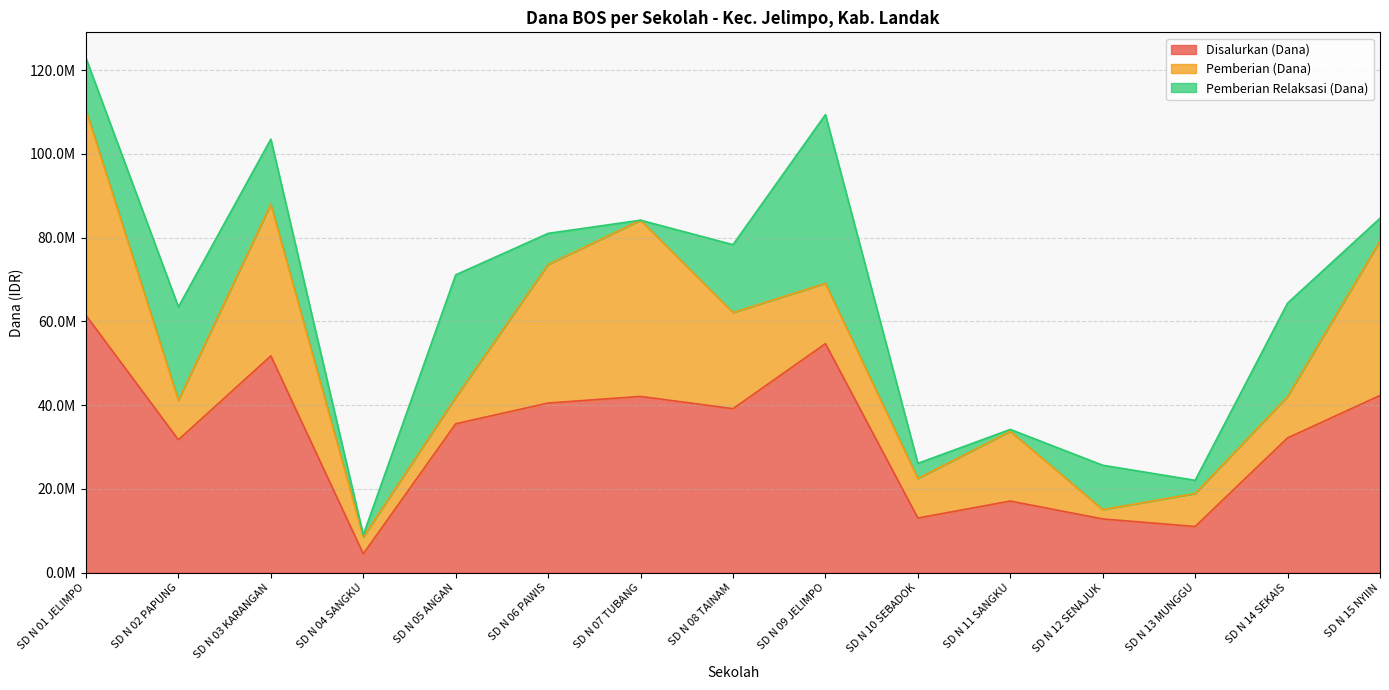

What is the sum of all Pemberian (Dana) values?

300600000